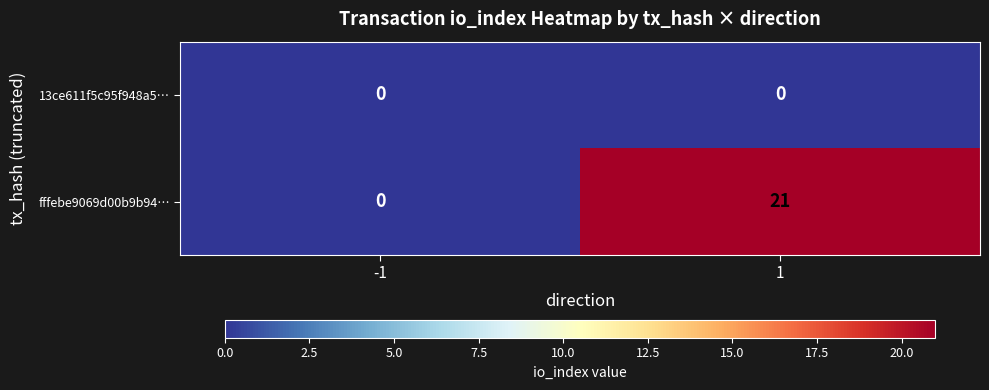

What is the difference between the maximum and minimum values in the fffebe9069d00b9b94… series?

21